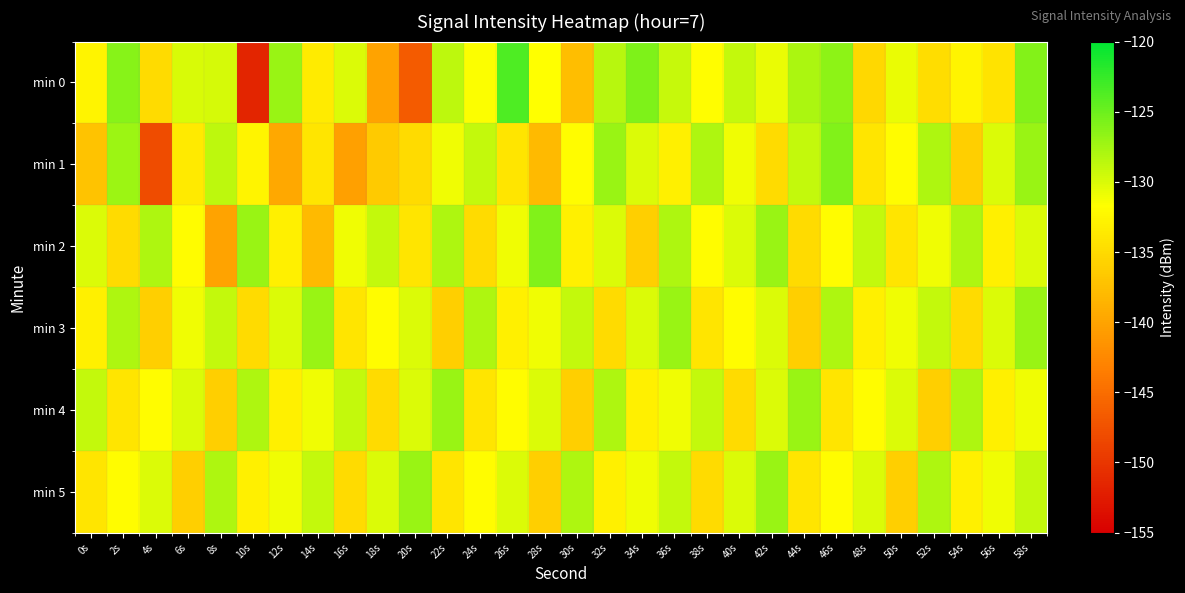

What is the greatest value displayed?

-123.6